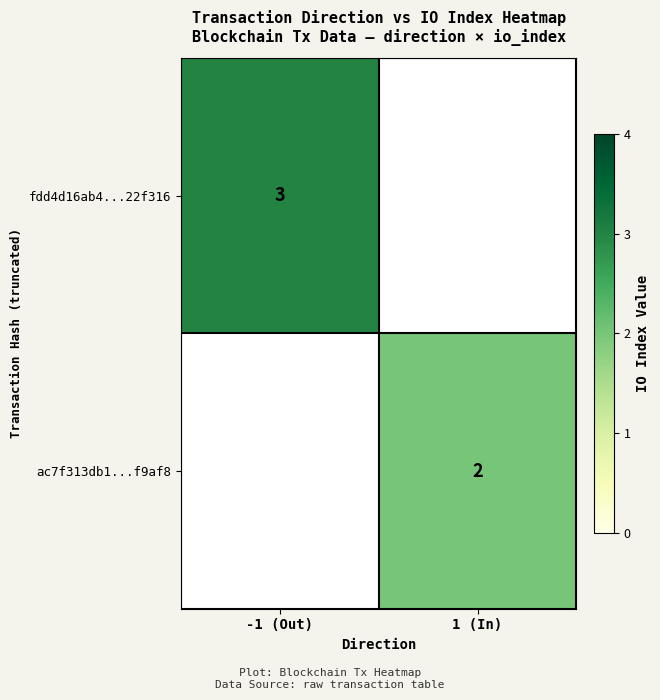

The value of fdd4d16ab4...22f316 at -1 (Out) is 4. True or false?

False